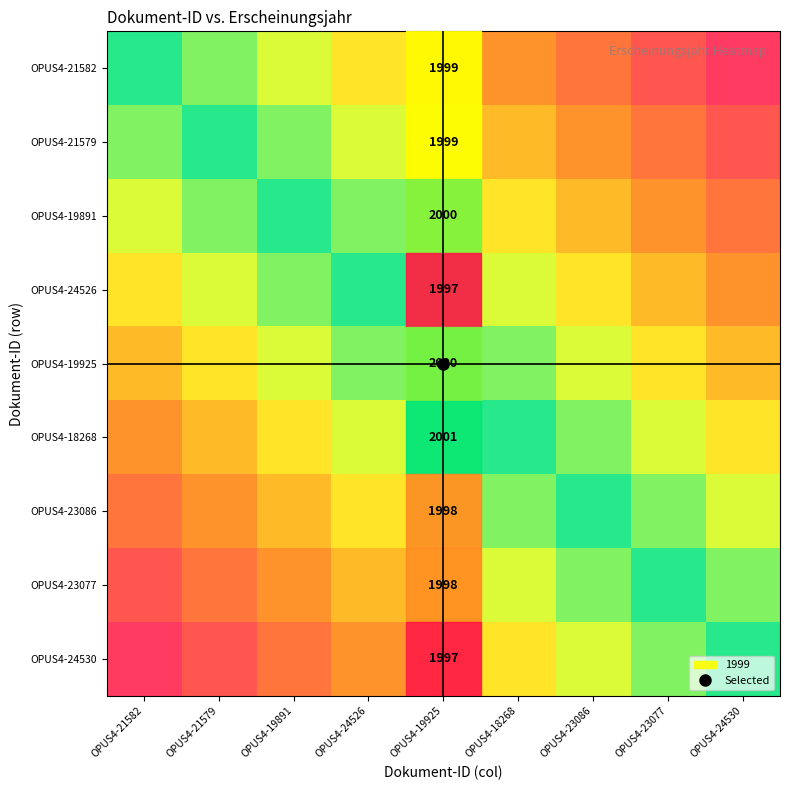

What is the maximum value for OPUS4-24530?

1.0